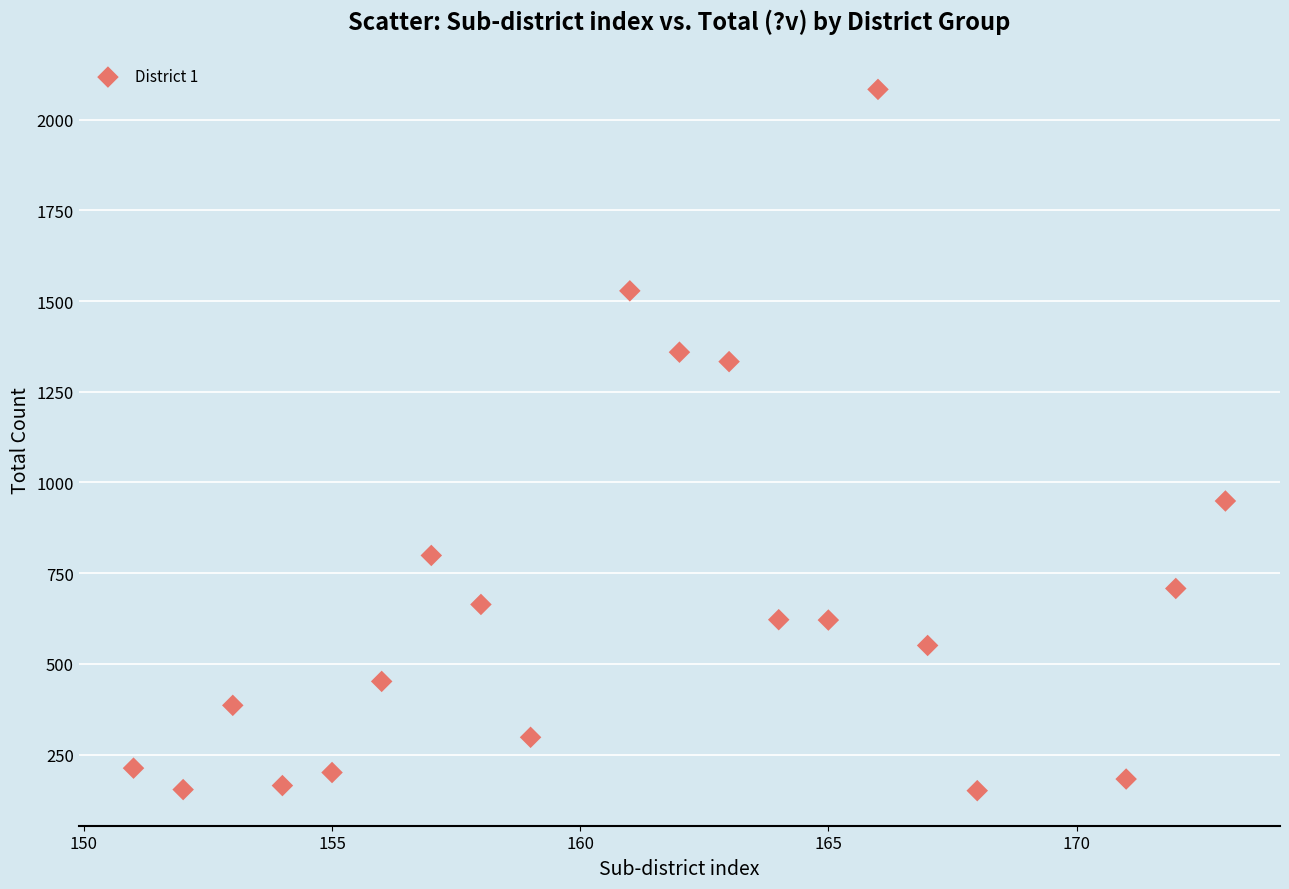

What Y value in the scatter plot is closest to 1117?

949